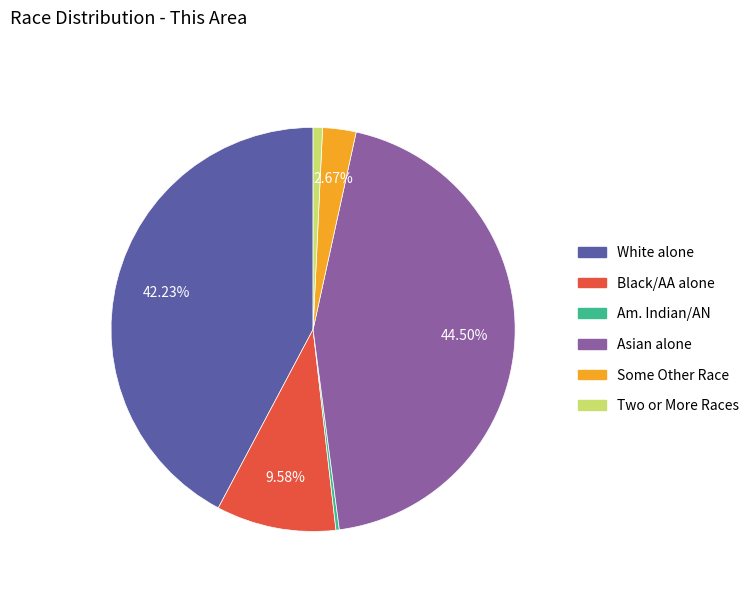

Is there a majority slice in this chart?

No